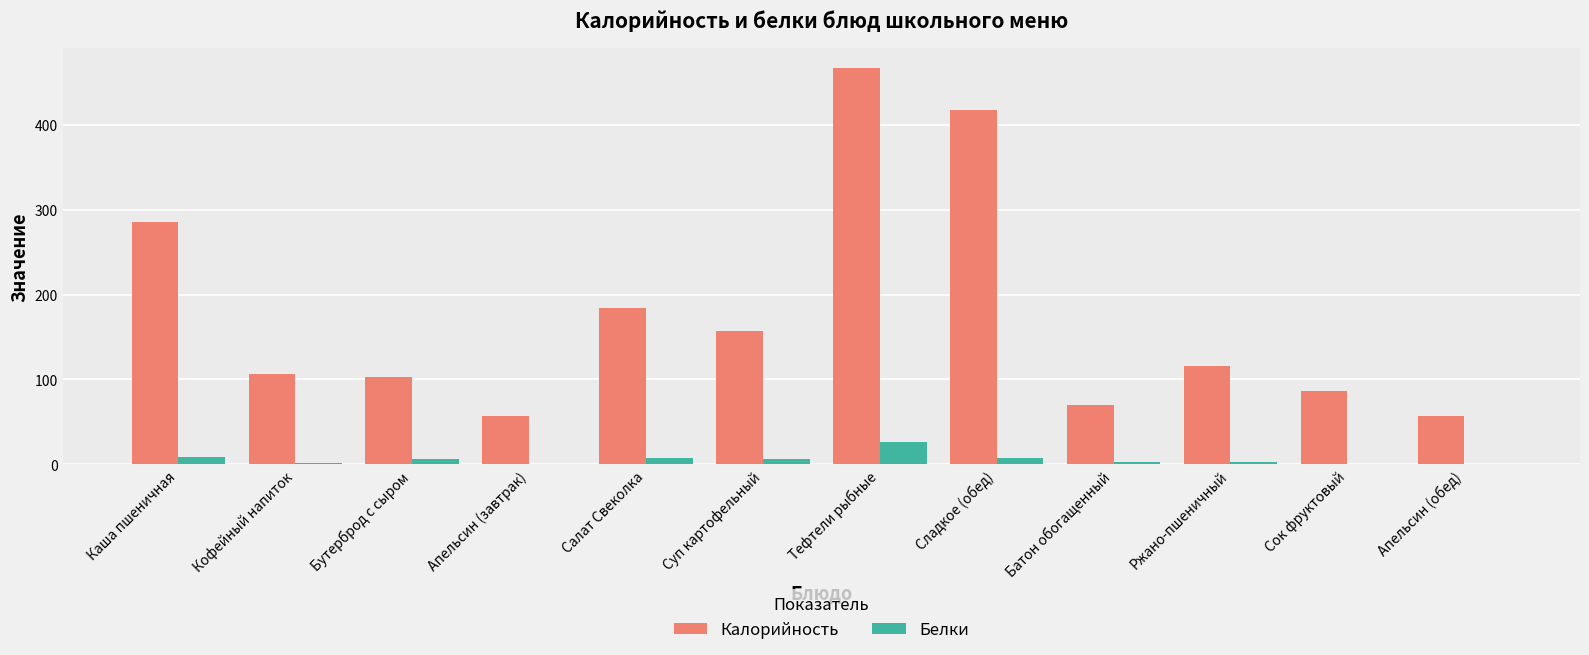

What is the total value across all series at Сладкое (обед)?

424.1